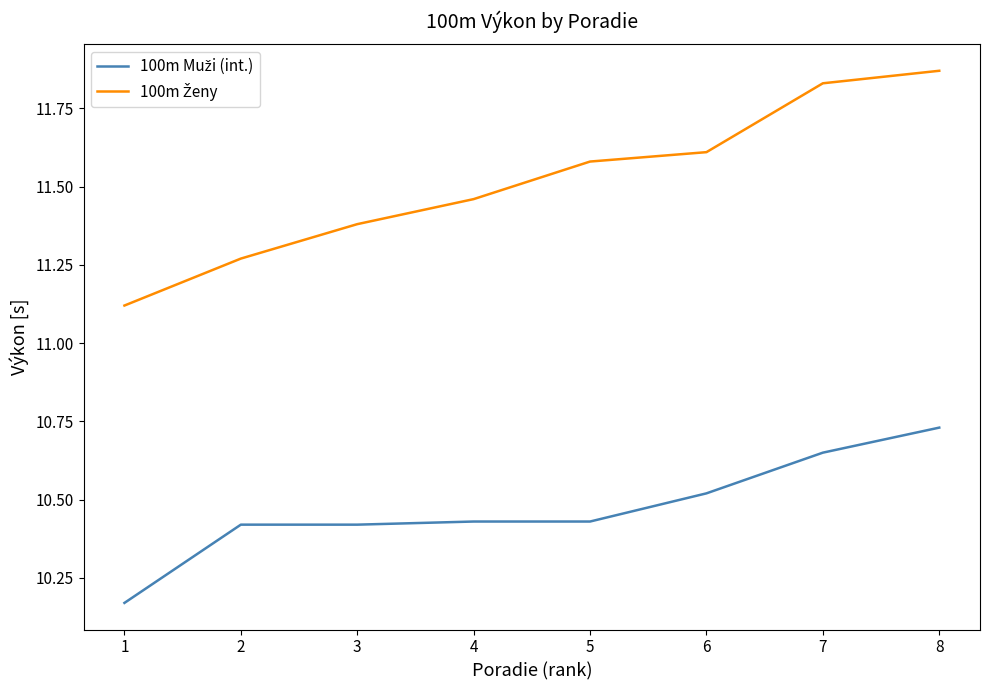

Which label corresponds to the largest value in the chart?

8